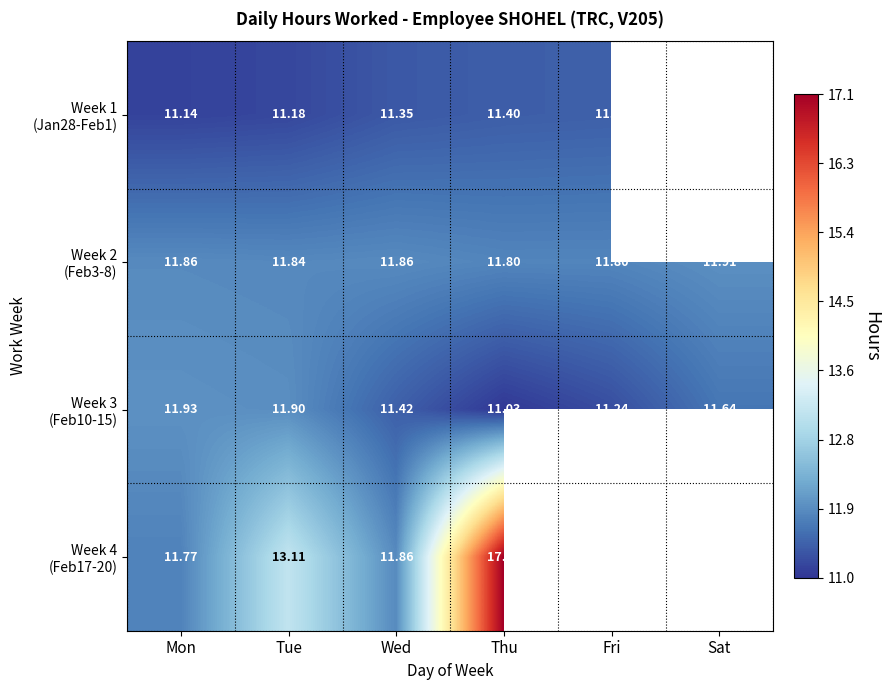

How many distinct data groups are displayed?

4